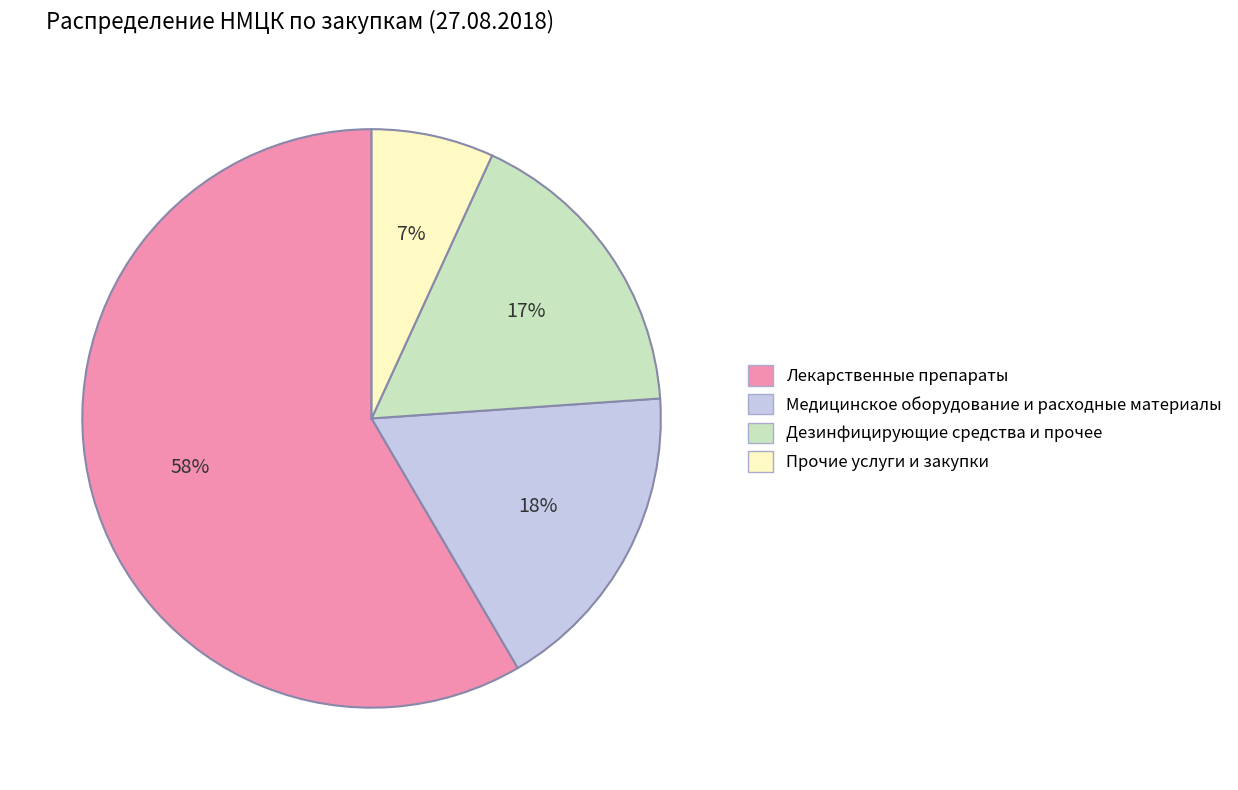

Is there a majority slice in this chart?

Yes